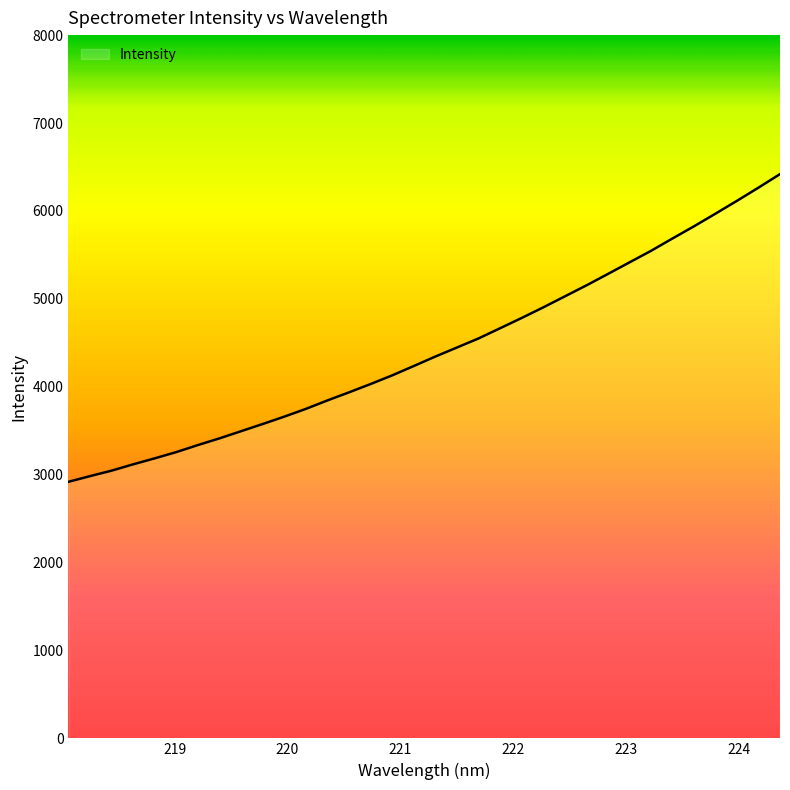

What is the greatest value displayed?

6418.9